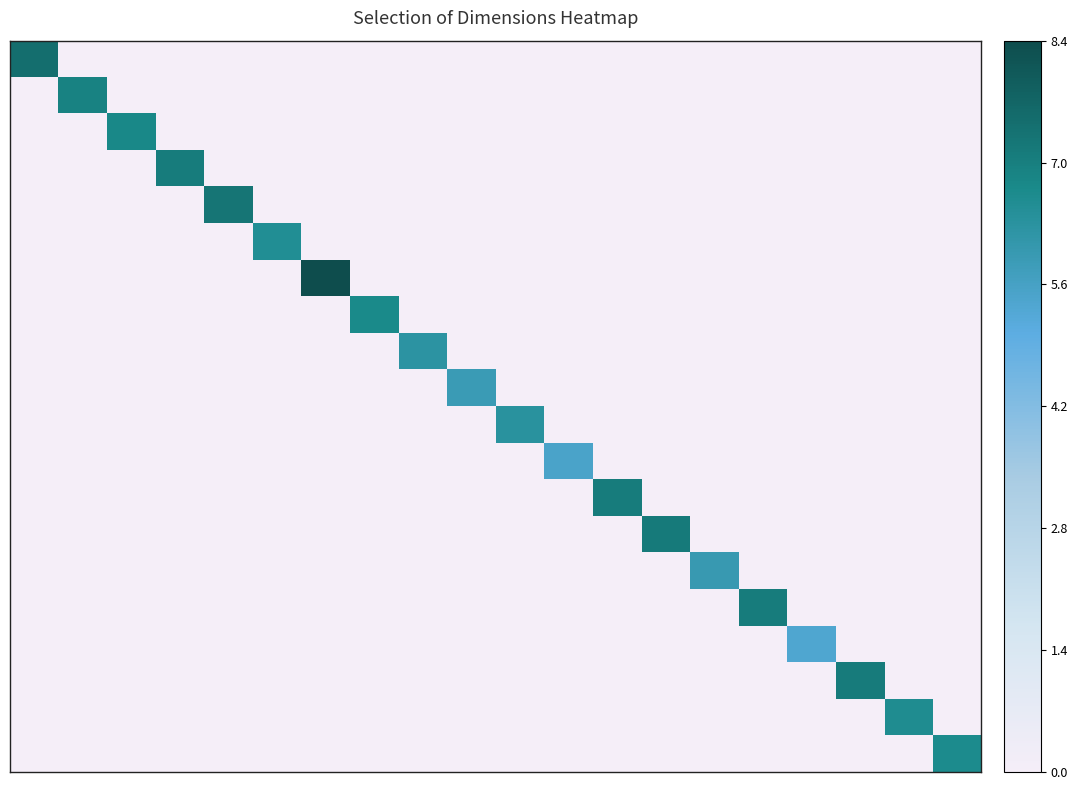

Count the number of categories in the chart.

20